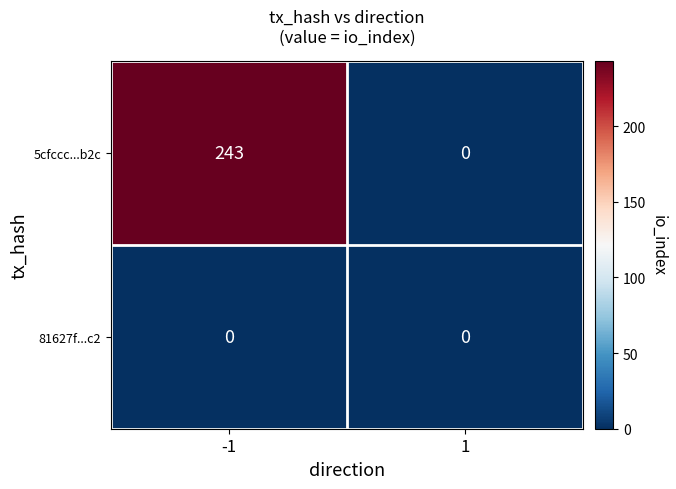

List the series in order of their overall mean, highest first.

5cfccc...b2c, 81627f...c2